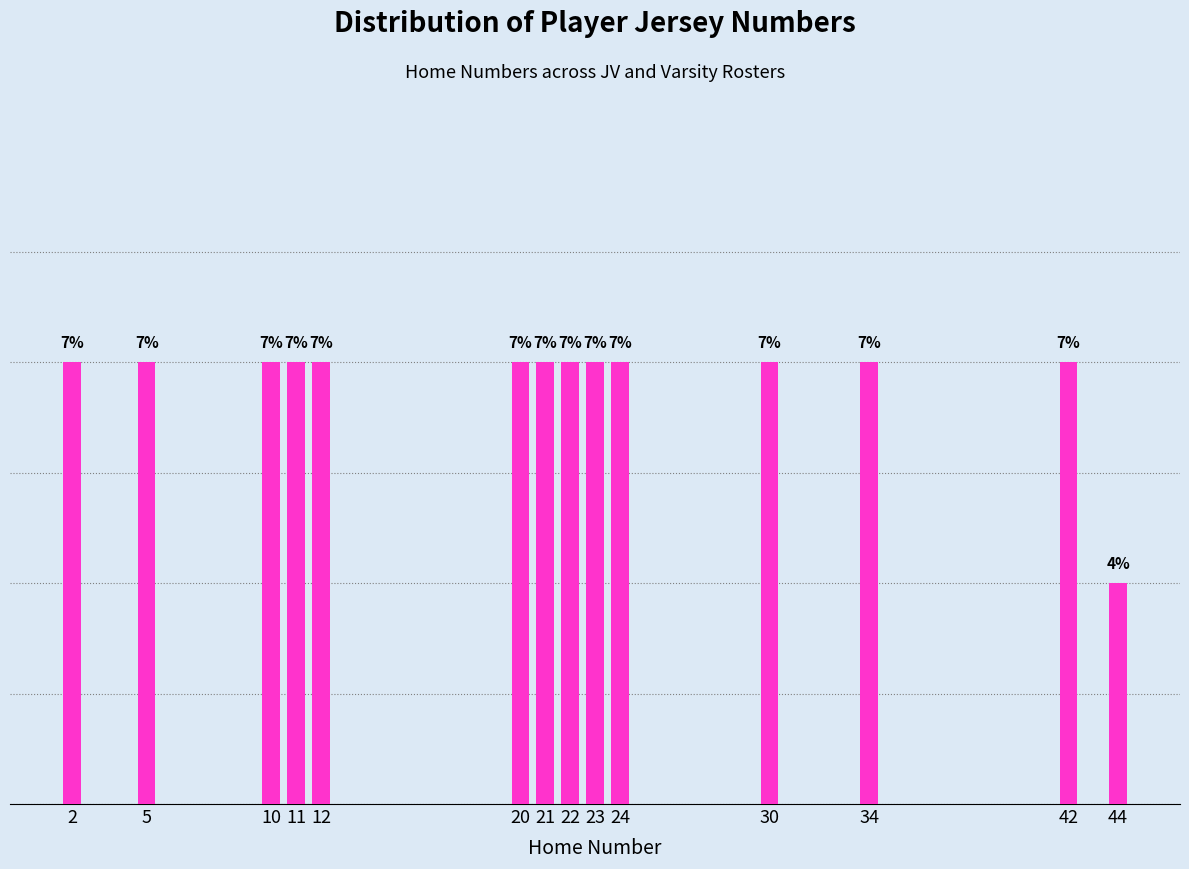

Are the bars horizontal?

No